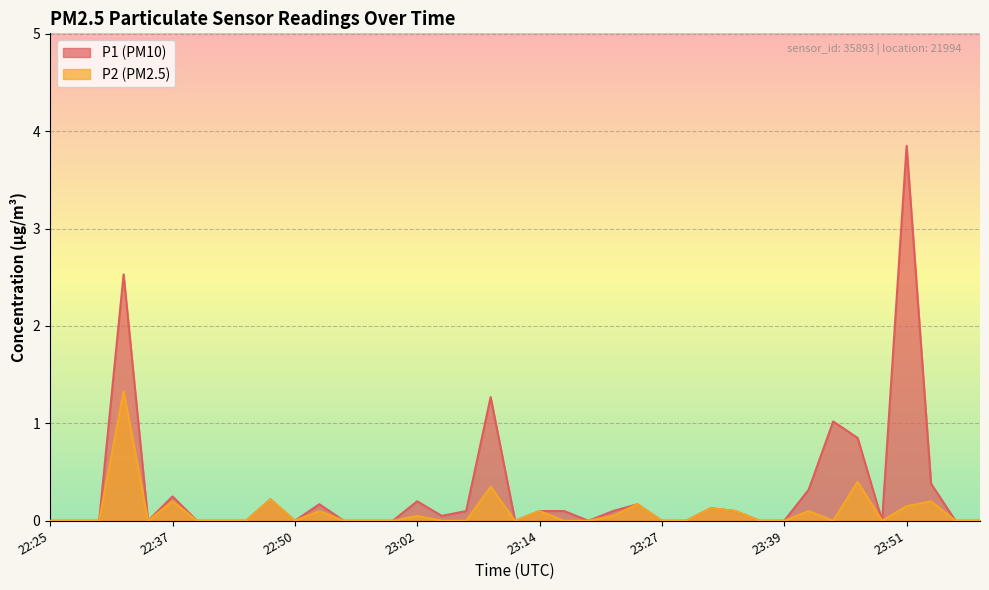

What is the maximum value shown in the chart?

3.9